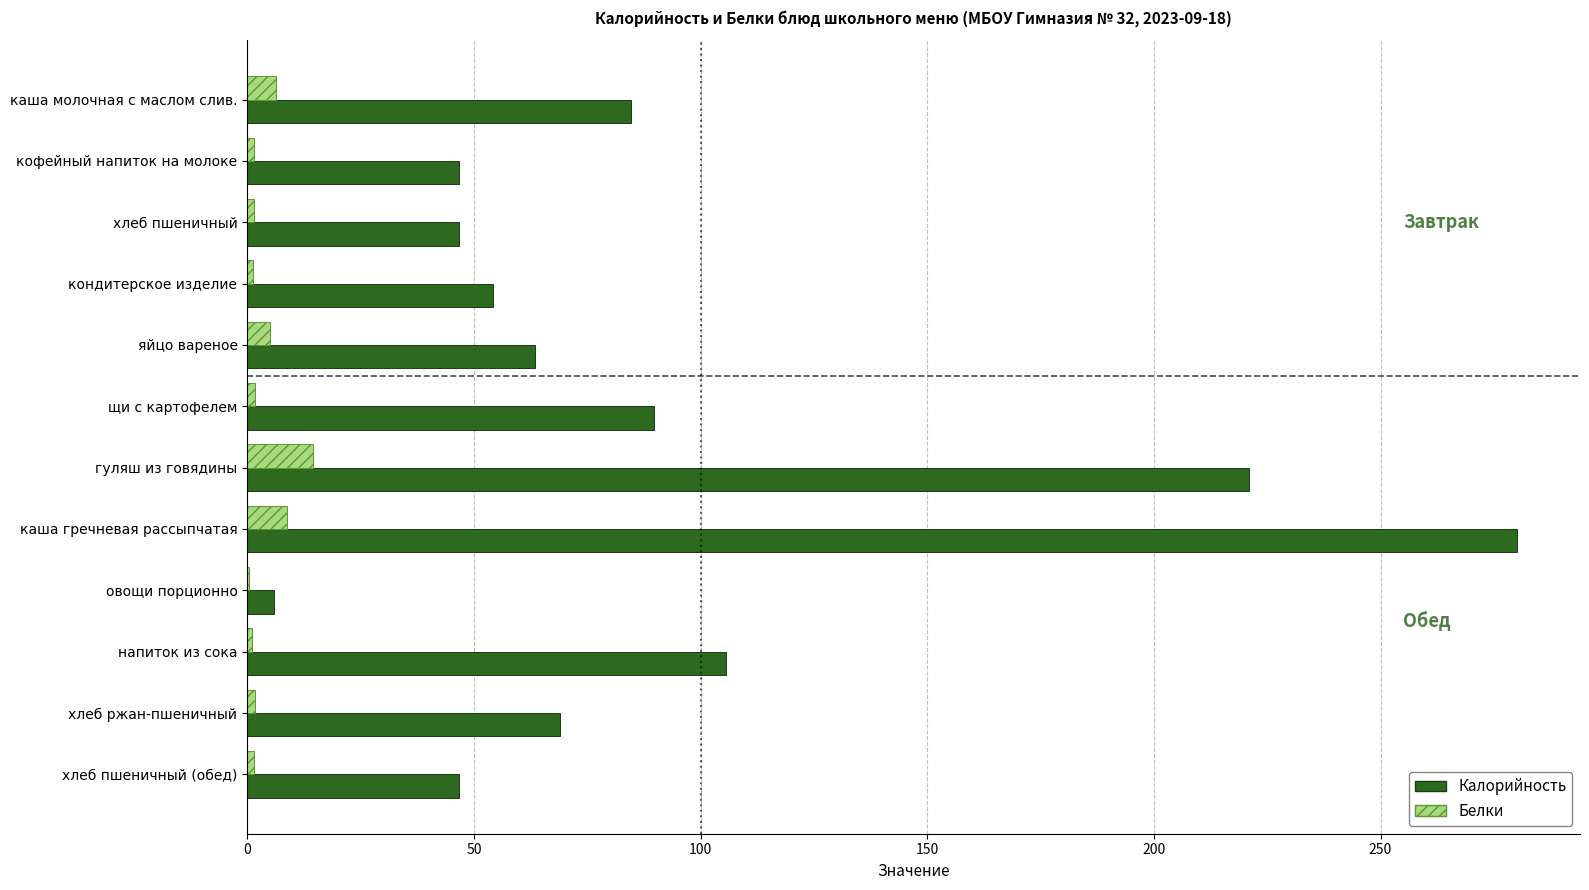

Which series has the largest total across all categories?

Калорийность